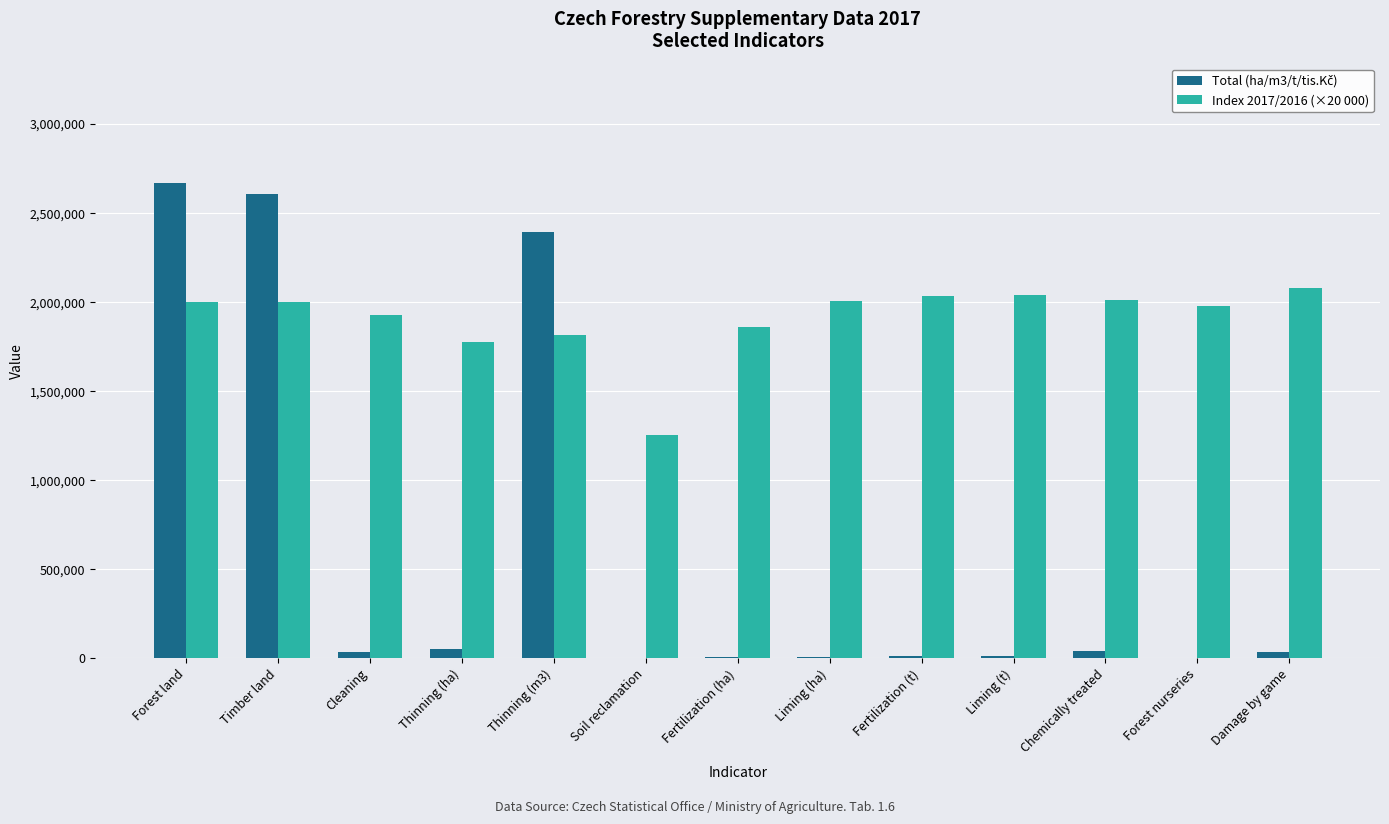

True or false: Index 2017/2016 (×20 000) has a value of 2002000 at Timber land.

True